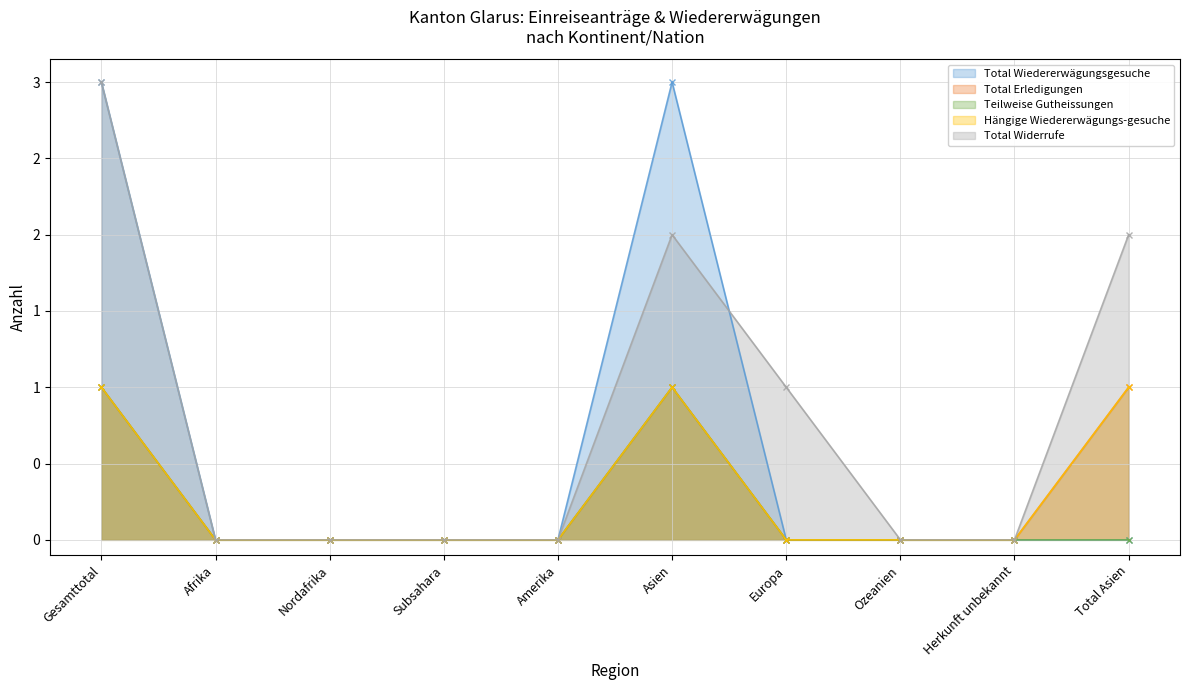

Rank the categories by Hängige Wiedererwägungs-gesuche value from highest to lowest.

Gesamttotal, Asien, Total Asien, Afrika, Nordafrika, Subsahara, Amerika, Europa, Ozeanien, Herkunft unbekannt